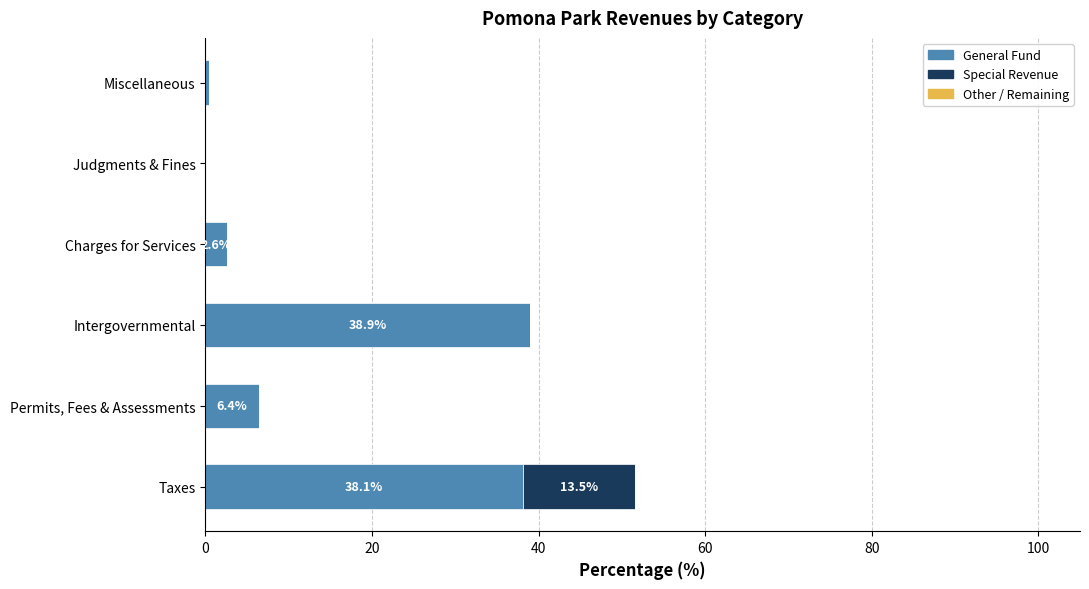

True or false: General Fund has a value of 38.9 at Intergovernmental.

True